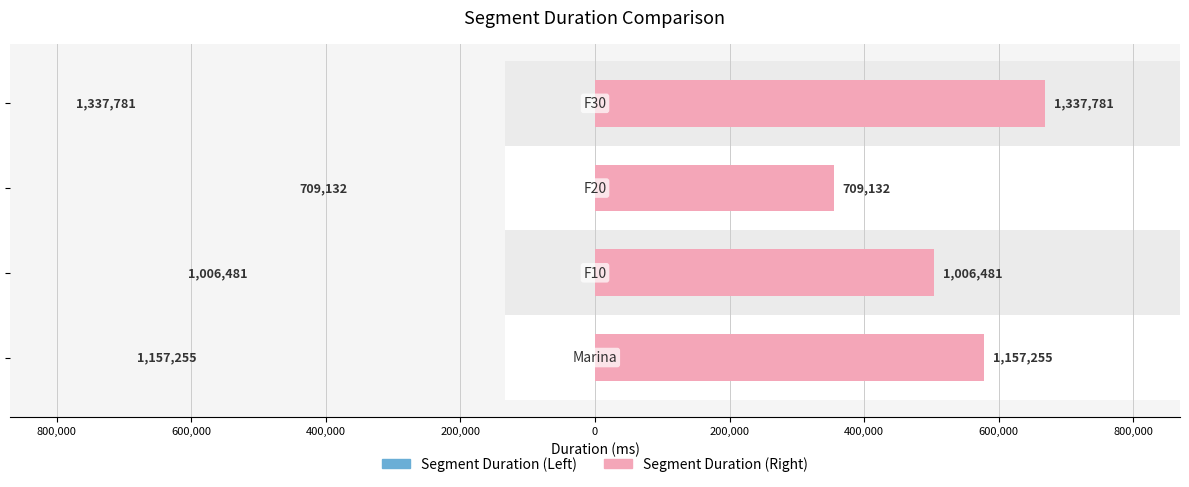

Reading left to right, transcribe all the data shown in this chart.

578627.5	503240.5	354566.0	668890.5